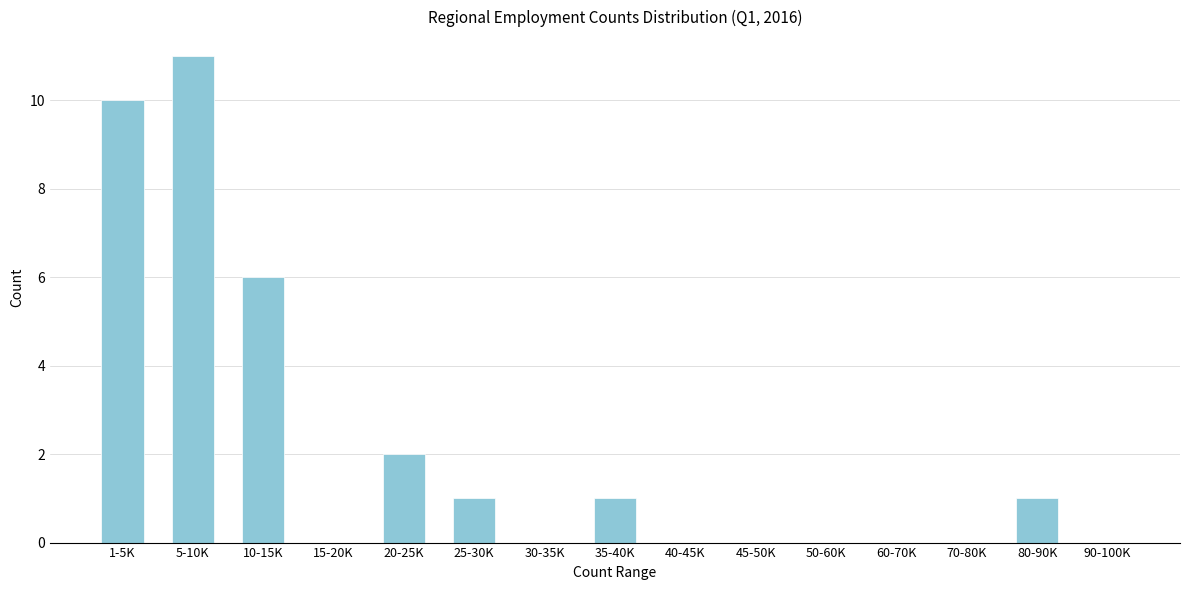

Reading right to left, list all the values displayed in this chart.

90-100K=0	80-90K=1	70-80K=0	60-70K=0	50-60K=0	45-50K=0	40-45K=0	35-40K=1	30-35K=0	25-30K=1	20-25K=2	15-20K=0	10-15K=6	5-10K=11	1-5K=10